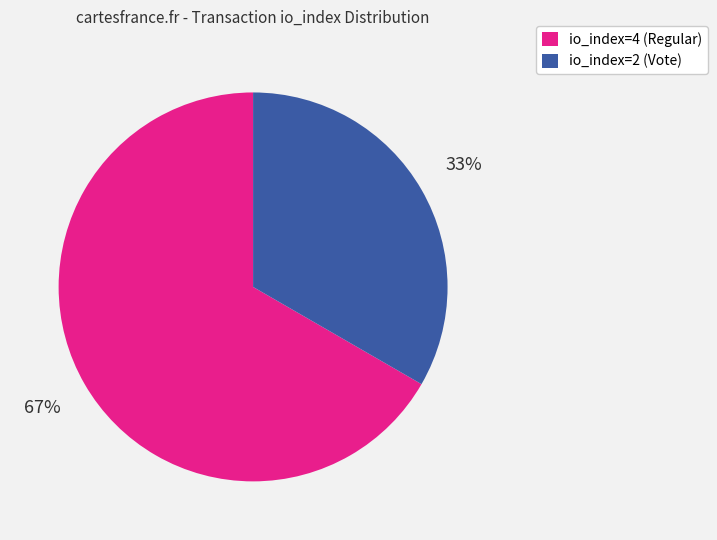

To the nearest percent, what is the combined percentage of io_index=2 (Vote) and io_index=4 (Regular)?

100%